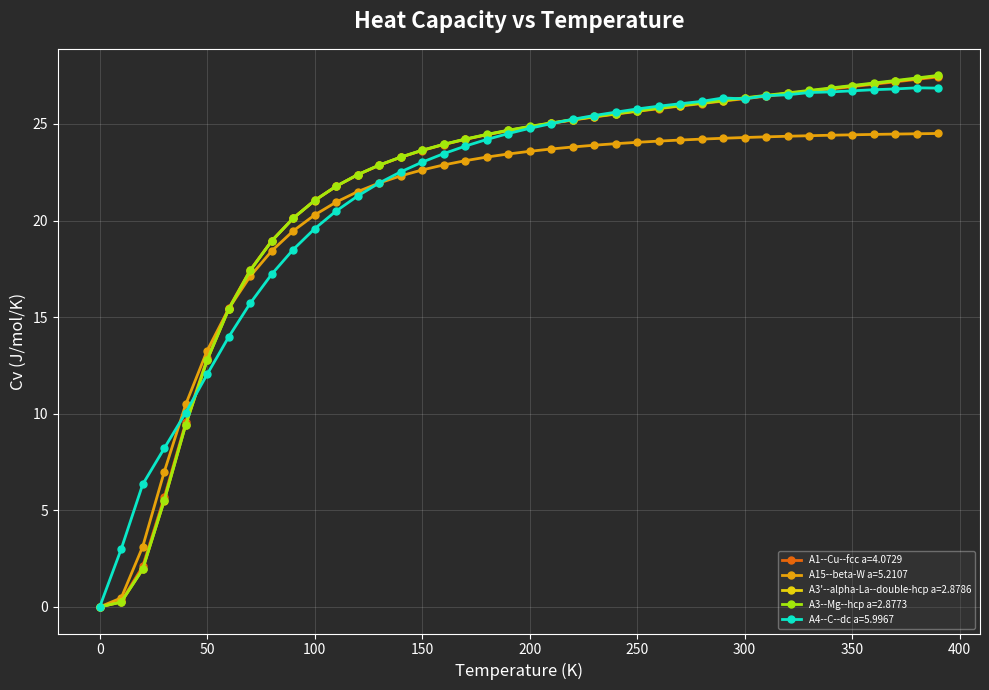

What is the greatest value displayed?

27.5